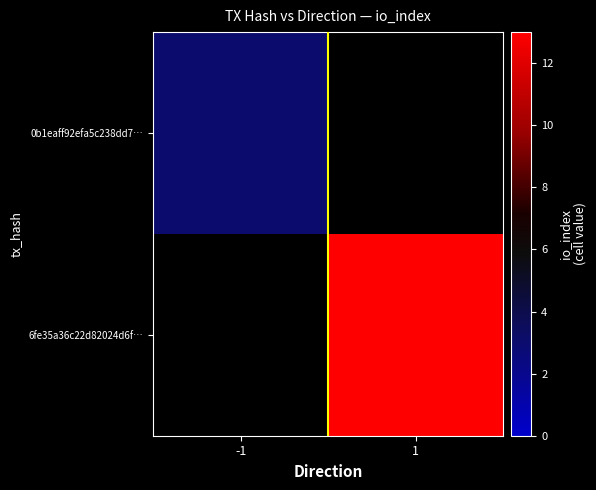

At how many categories does at least one series exceed 5?

1